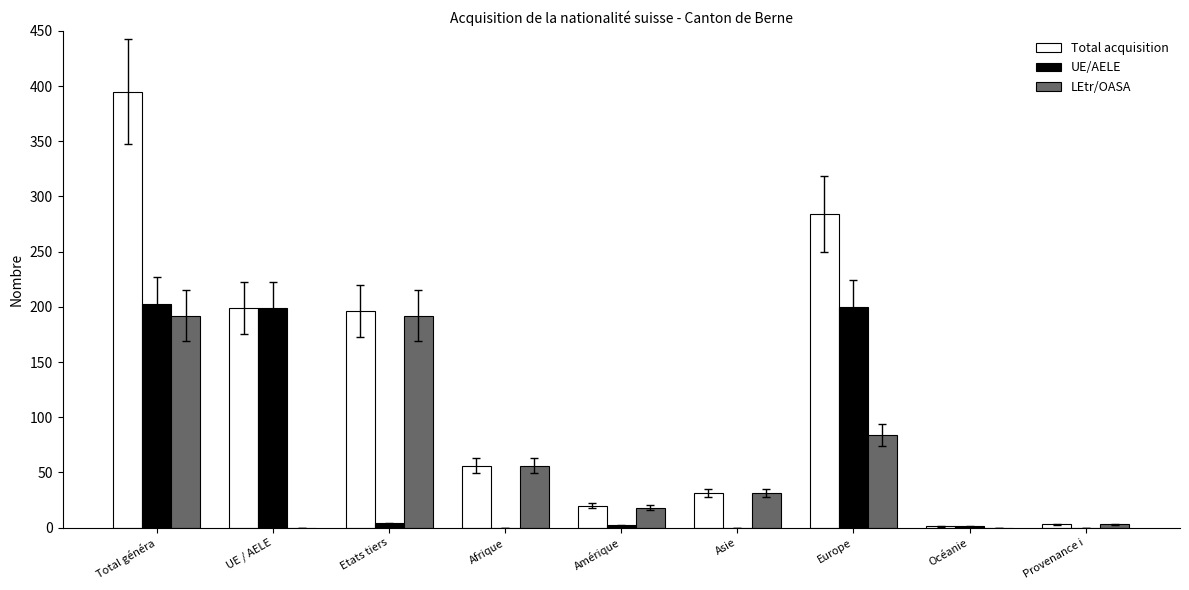

Which category has the highest value in the Total acquisition series?

Total généra